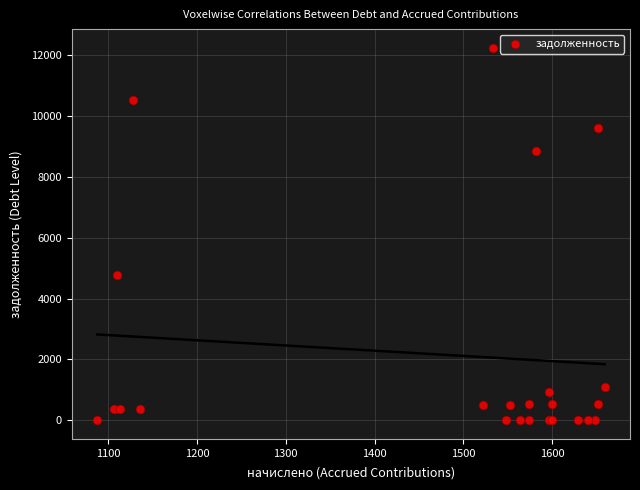

What Y value in the scatter plot is closest to 6121?

4785.5